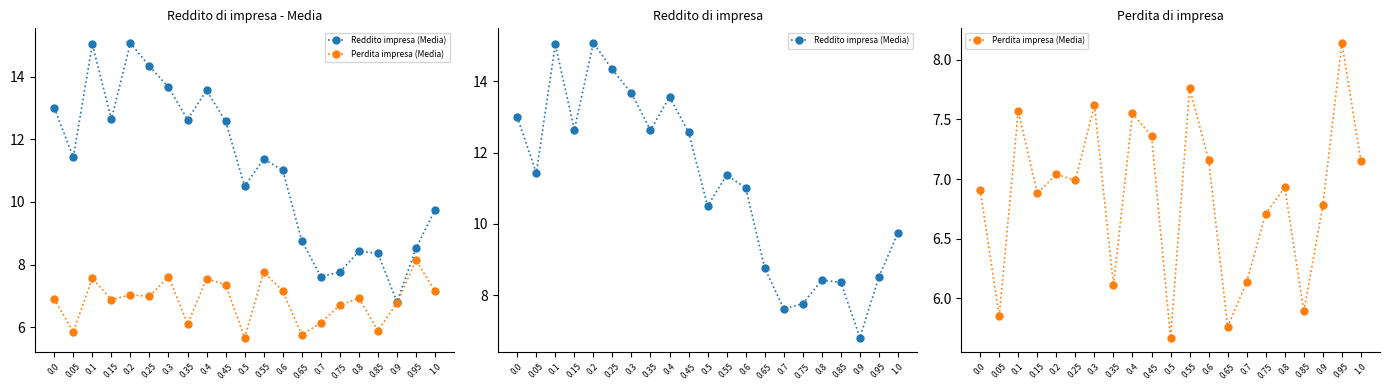

Count the number of categories in the chart.

21